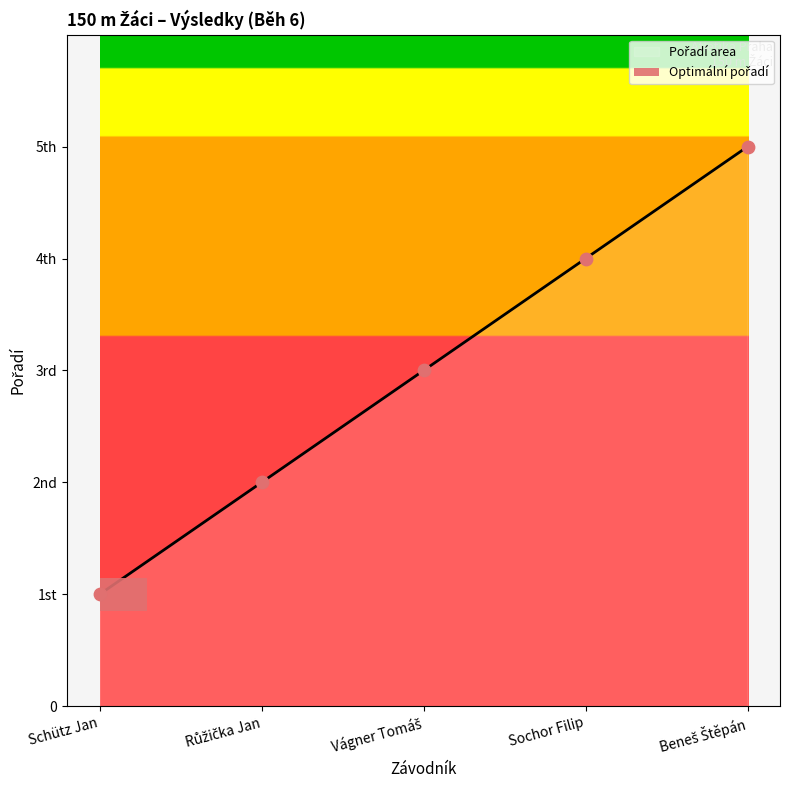

What is the change in value from Schütz Jan to Vágner Tomáš?

+2